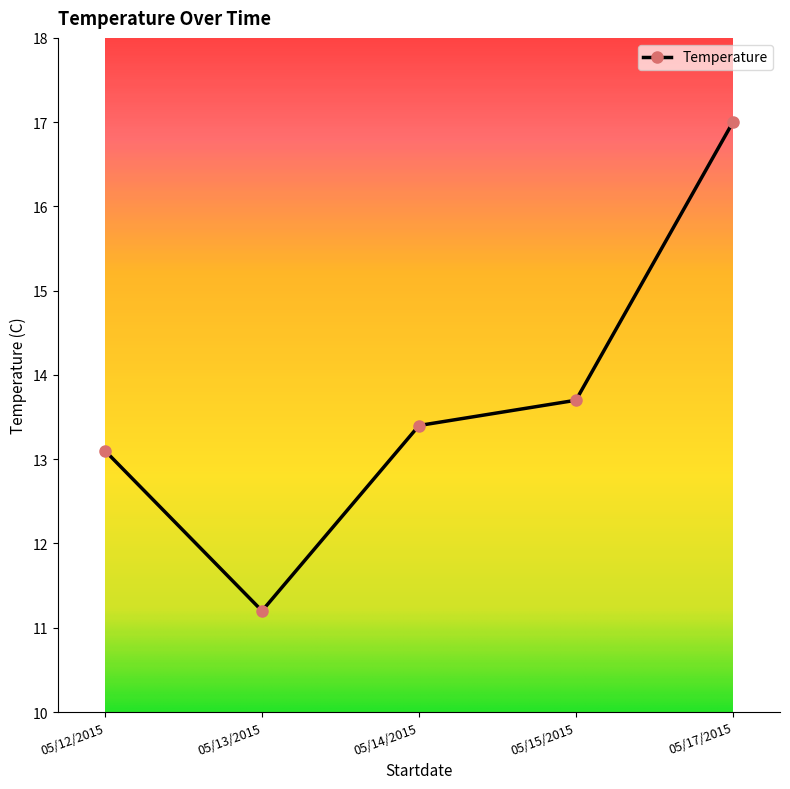

What is the label of the 3rd point from the right?

05/14/2015